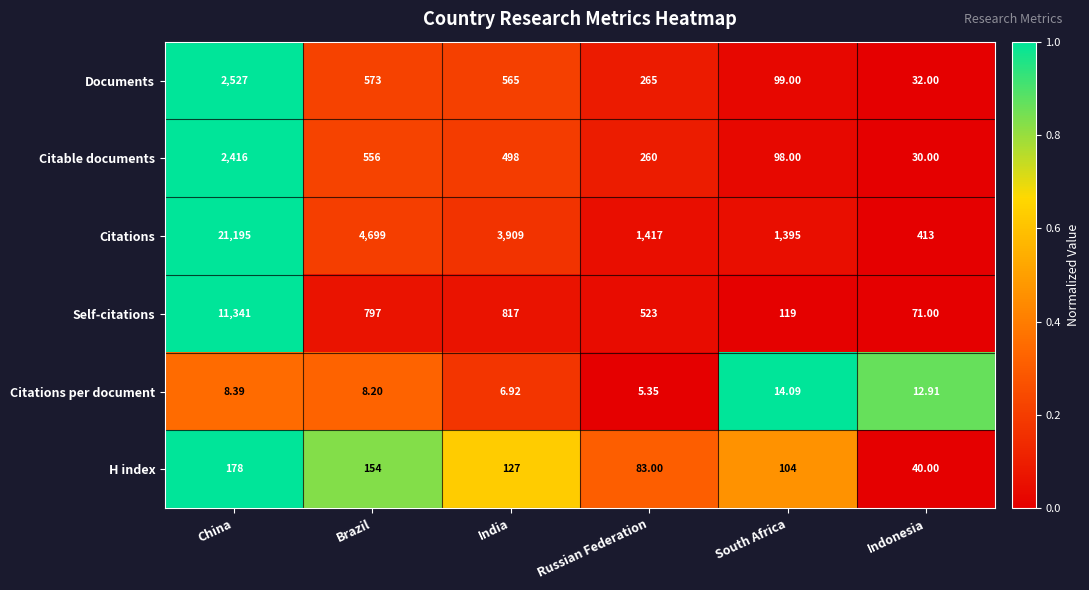

At which category is the sum across all series the highest?

China